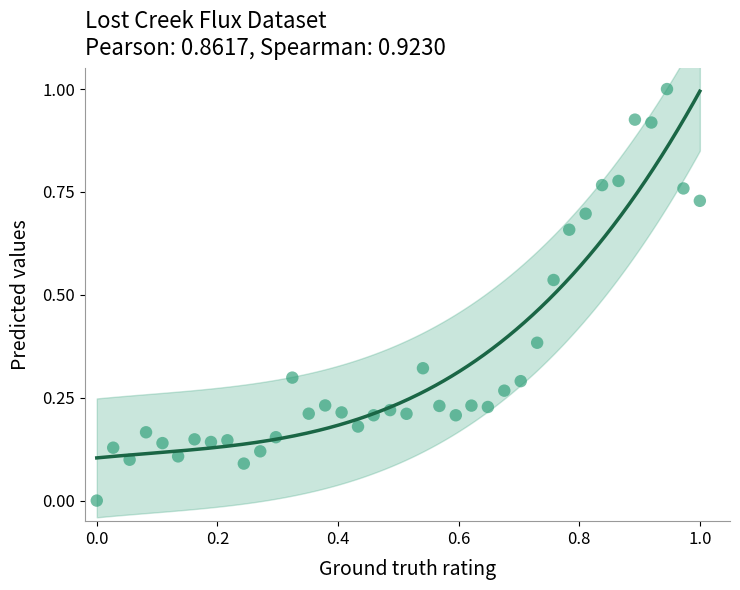

What is the range of Y values (max minus min)?

1.0